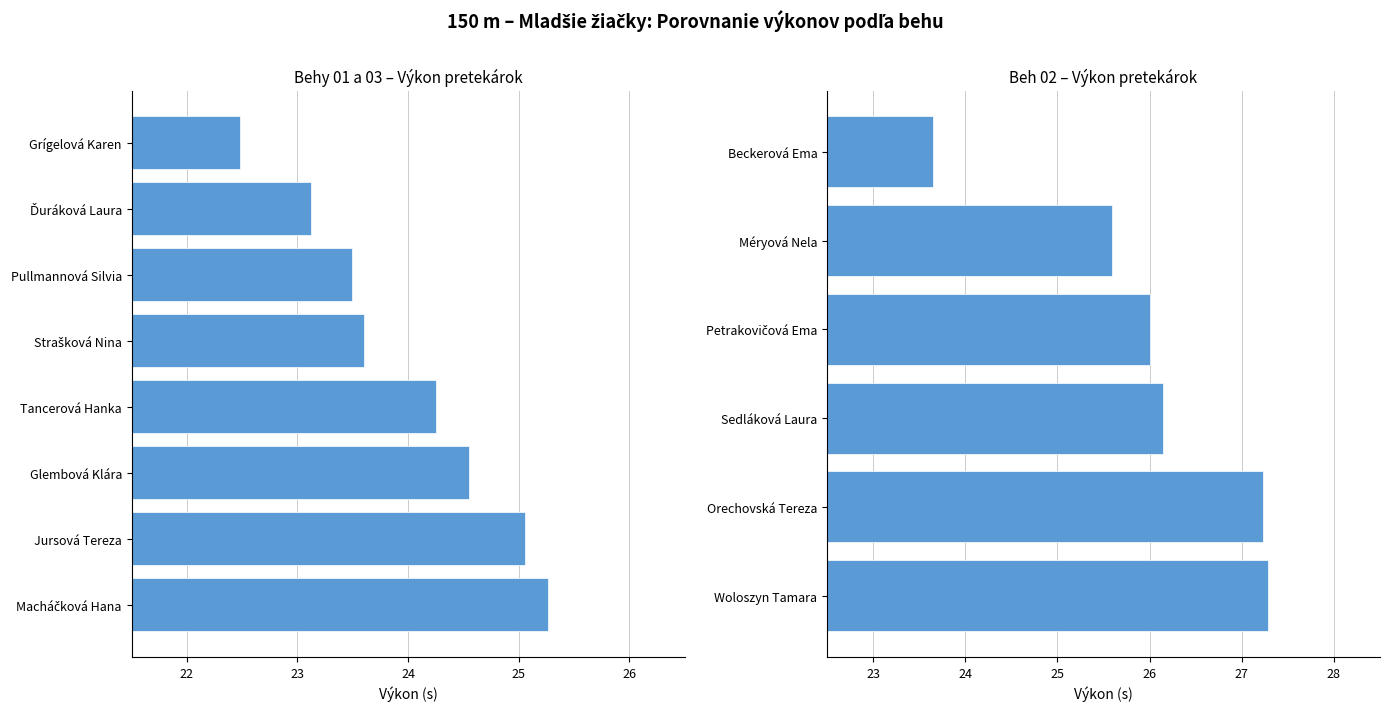

List the labels in order of value, smallest first.

Grígelová Karen, Ďuráková Laura, Pullmannová Silvia, Strašková Nina, Beckerová Ema, Tancerová Hanka, Glembová Klára, Jursová Tereza, Macháčková Hana, Méryová Nela, Petrakovičová Ema, Sedláková Laura, Orechovská Tereza, Woloszyn Tamara